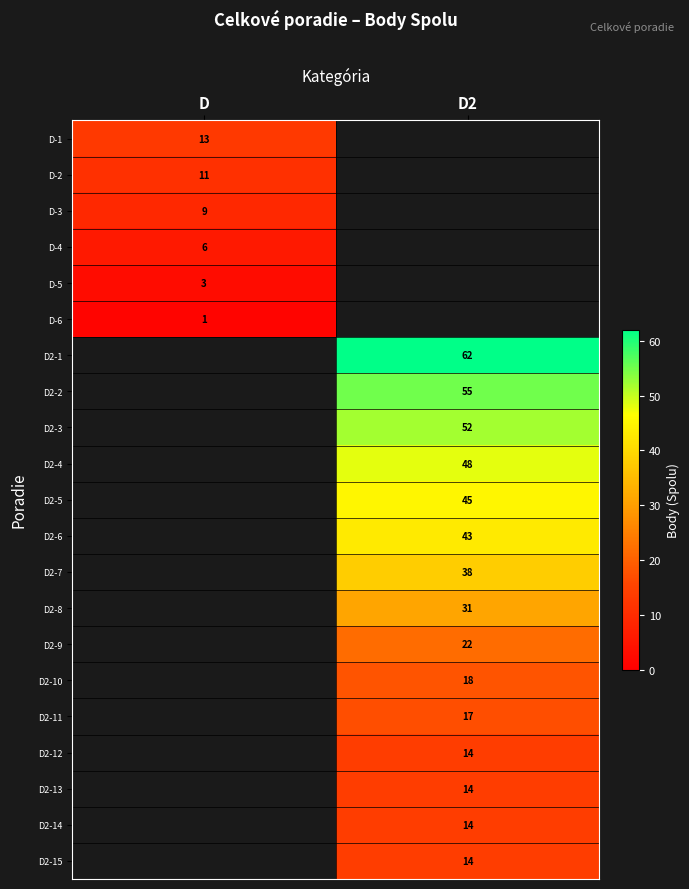

The D-4 series shows 11 at D. True or false?

False